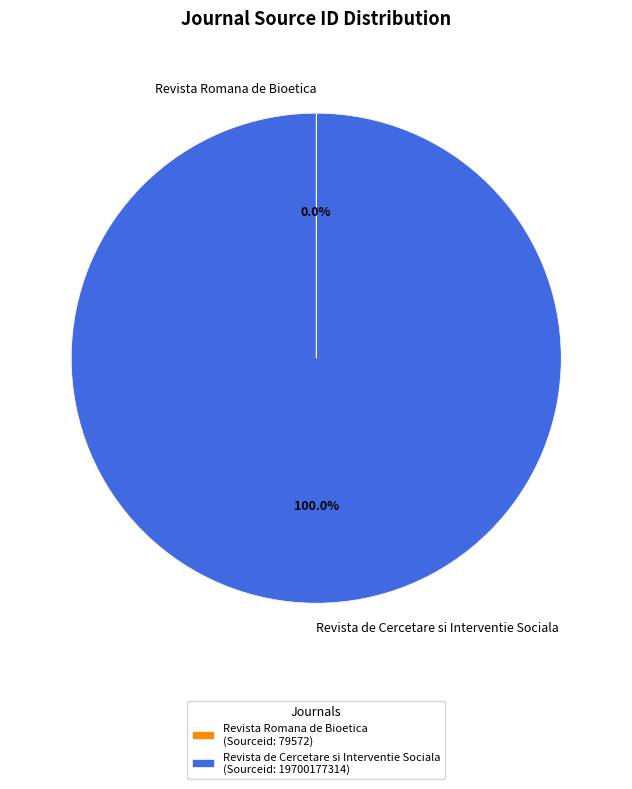

Is there any slice that represents more than half of the pie?

Yes